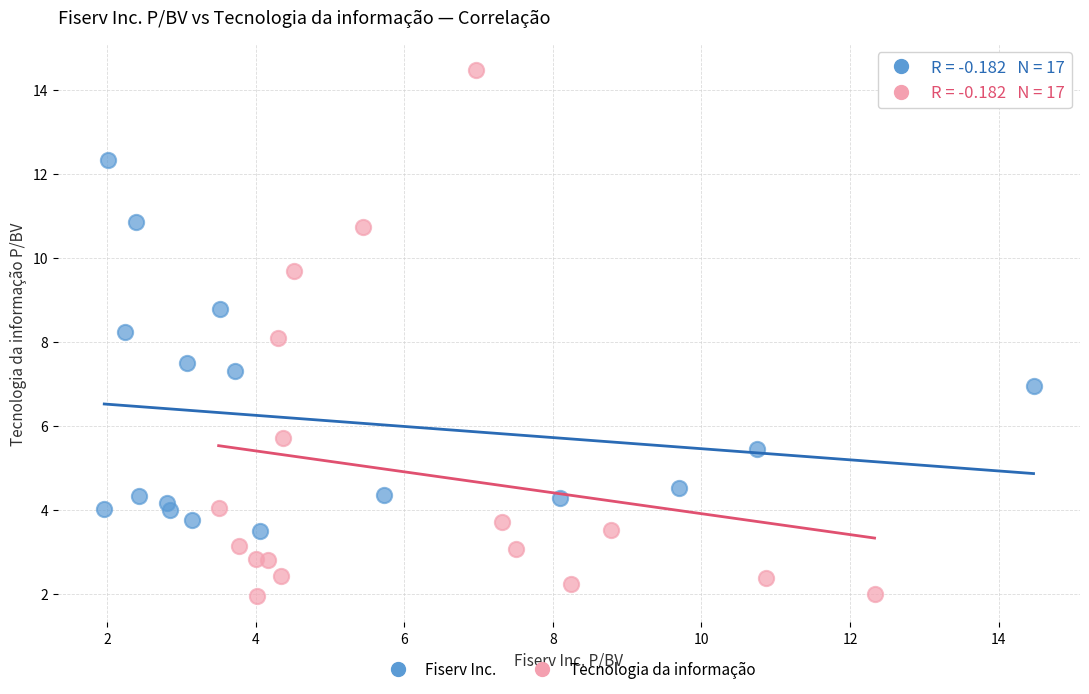

Which series contains the highest Y value?

Tecnologia da informação